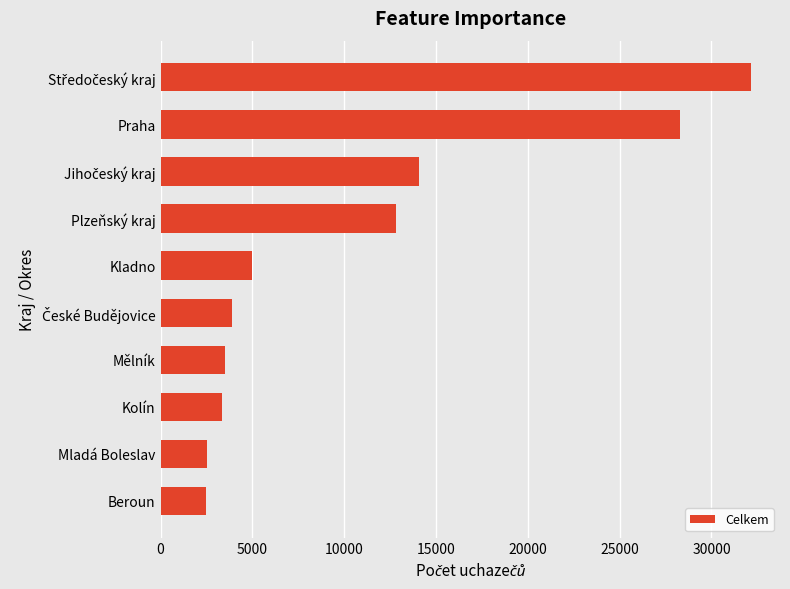

What is the label of the 4th bar from the top?

Plzeňský kraj